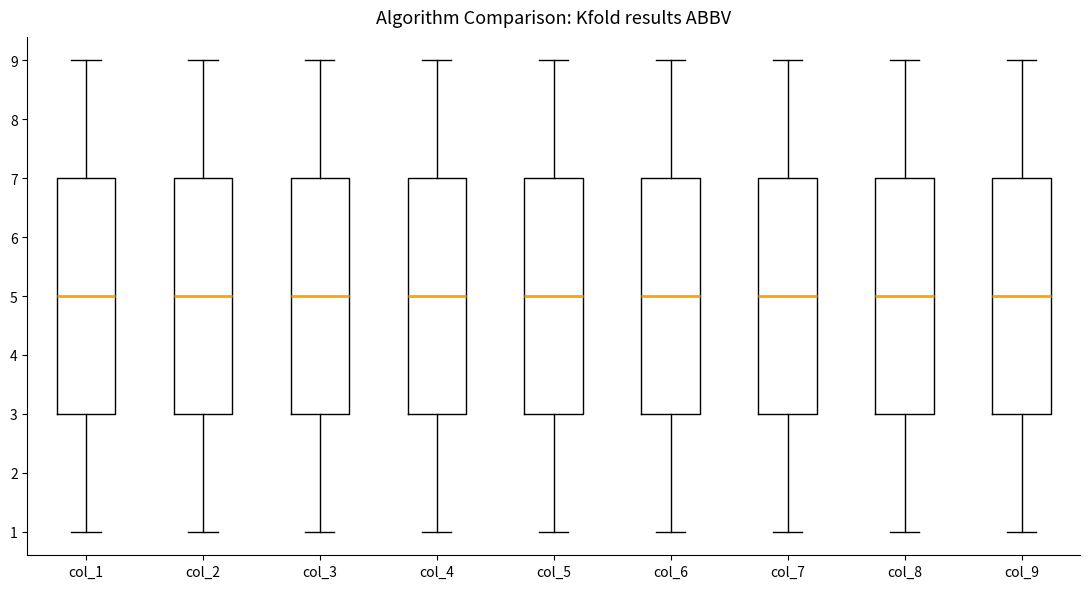

Reading left to right, read every box against the y-axis: the position of its median line, the range the box covers, and the ends of its whiskers. The values are not printed on the chart, so give them approximately, as read against the axis.

col_1: median 5, box 3 to 7, whiskers 1 to 9
col_2: median 5, box 3 to 7, whiskers 1 to 9
col_3: median 5, box 3 to 7, whiskers 1 to 9
col_4: median 5, box 3 to 7, whiskers 1 to 9
col_5: median 5, box 3 to 7, whiskers 1 to 9
col_6: median 5, box 3 to 7, whiskers 1 to 9
col_7: median 5, box 3 to 7, whiskers 1 to 9
col_8: median 5, box 3 to 7, whiskers 1 to 9
col_9: median 5, box 3 to 7, whiskers 1 to 9